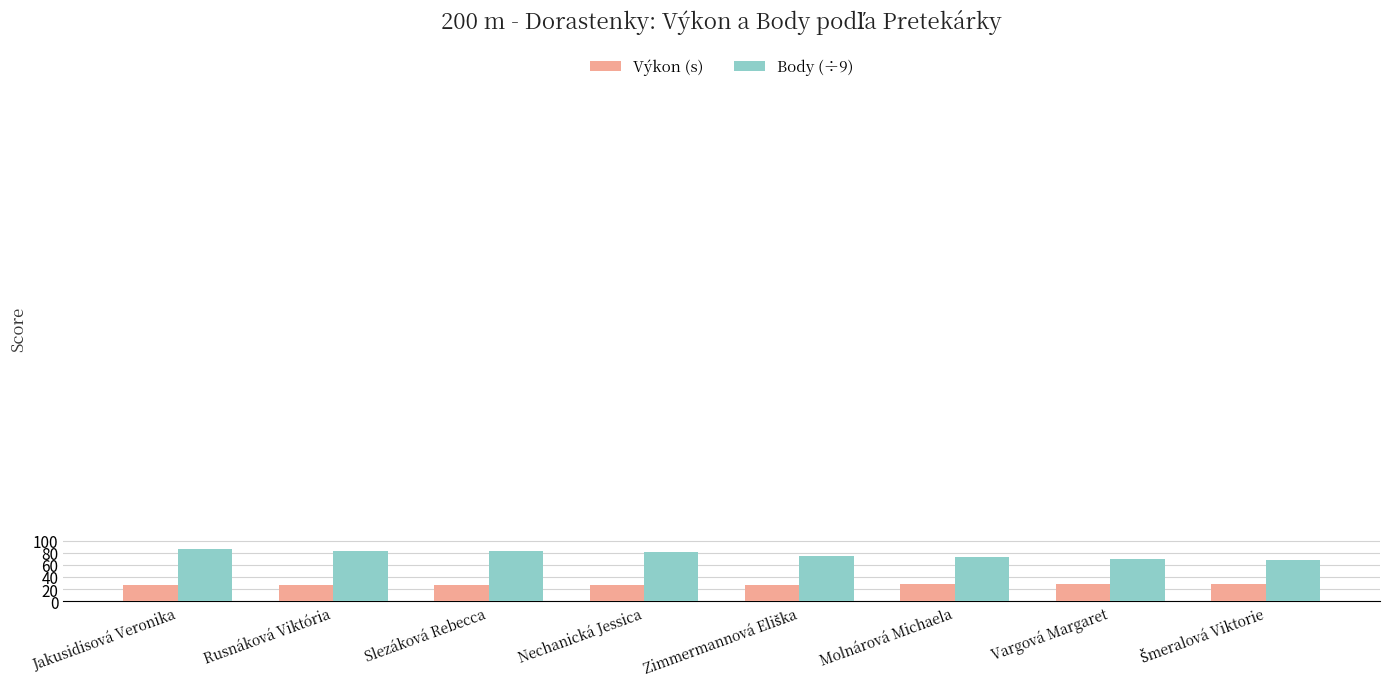

List the series in order of their peak value, highest first.

Body (÷9), Výkon (s)